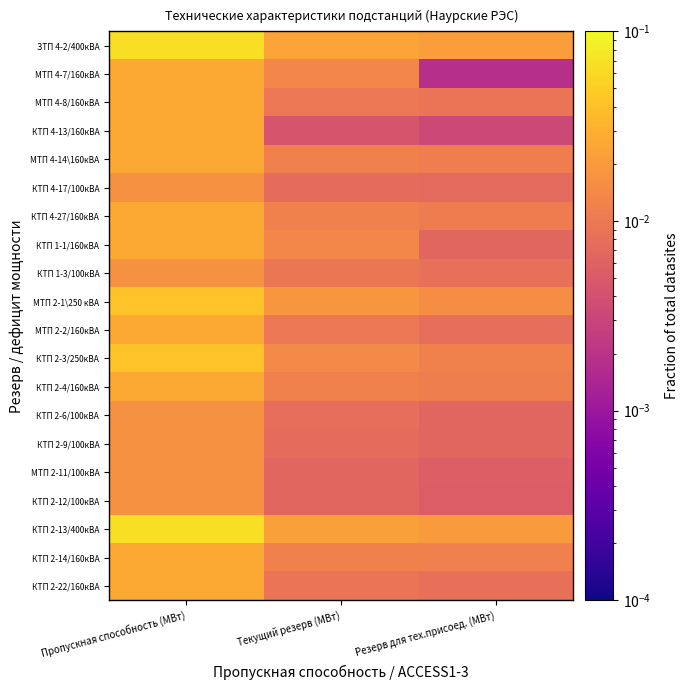

Reading left to right, list all the values displayed in this chart.

ЗТП 4-2/400кВА: Пропускная способность (МВт)=0.1	Текущий резерв (МВт)=0.0	Резерв для тех.присоед. (МВт)=0.0
МТП 4-7/160кВА: Пропускная способность (МВт)=0.0	Текущий резерв (МВт)=0.0	Резерв для тех.присоед. (МВт)=0.0
МТП 4-8/160кВА: Пропускная способность (МВт)=0.0	Текущий резерв (МВт)=0.0	Резерв для тех.присоед. (МВт)=0.0
КТП 4-13/160кВА: Пропускная способность (МВт)=0.0	Текущий резерв (МВт)=0.0	Резерв для тех.присоед. (МВт)=0.0
МТП 4-14\160кВА: Пропускная способность (МВт)=0.0	Текущий резерв (МВт)=0.0	Резерв для тех.присоед. (МВт)=0.0
КТП 4-17/100кВА: Пропускная способность (МВт)=0.0	Текущий резерв (МВт)=0.0	Резерв для тех.присоед. (МВт)=0.0
КТП 4-27/160кВА: Пропускная способность (МВт)=0.0	Текущий резерв (МВт)=0.0	Резерв для тех.присоед. (МВт)=0.0
КТП 1-1/160кВА: Пропускная способность (МВт)=0.0	Текущий резерв (МВт)=0.0	Резерв для тех.присоед. (МВт)=0.0
КТП 1-3/100кВА: Пропускная способность (МВт)=0.0	Текущий резерв (МВт)=0.0	Резерв для тех.присоед. (МВт)=0.0
МТП 2-1\250 кВА: Пропускная способность (МВт)=0.0	Текущий резерв (МВт)=0.0	Резерв для тех.присоед. (МВт)=0.0
МТП 2-2/160кВА: Пропускная способность (МВт)=0.0	Текущий резерв (МВт)=0.0	Резерв для тех.присоед. (МВт)=0.0
КТП 2-3/250кВА: Пропускная способность (МВт)=0.0	Текущий резерв (МВт)=0.0	Резерв для тех.присоед. (МВт)=0.0
КТП 2-4/160кВА: Пропускная способность (МВт)=0.0	Текущий резерв (МВт)=0.0	Резерв для тех.присоед. (МВт)=0.0
КТП 2-6/100кВА: Пропускная способность (МВт)=0.0	Текущий резерв (МВт)=0.0	Резерв для тех.присоед. (МВт)=0.0
КТП 2-9/100кВА: Пропускная способность (МВт)=0.0	Текущий резерв (МВт)=0.0	Резерв для тех.присоед. (МВт)=0.0
МТП 2-11/100кВА: Пропускная способность (МВт)=0.0	Текущий резерв (МВт)=0.0	Резерв для тех.присоед. (МВт)=0.0
КТП 2-12/100кВА: Пропускная способность (МВт)=0.0	Текущий резерв (МВт)=0.0	Резерв для тех.присоед. (МВт)=0.0
КТП 2-13/400кВА: Пропускная способность (МВт)=0.1	Текущий резерв (МВт)=0.0	Резерв для тех.присоед. (МВт)=0.0
КТП 2-14/160кВА: Пропускная способность (МВт)=0.0	Текущий резерв (МВт)=0.0	Резерв для тех.присоед. (МВт)=0.0
КТП 2-22/160кВА: Пропускная способность (МВт)=0.0	Текущий резерв (МВт)=0.0	Резерв для тех.присоед. (МВт)=0.0